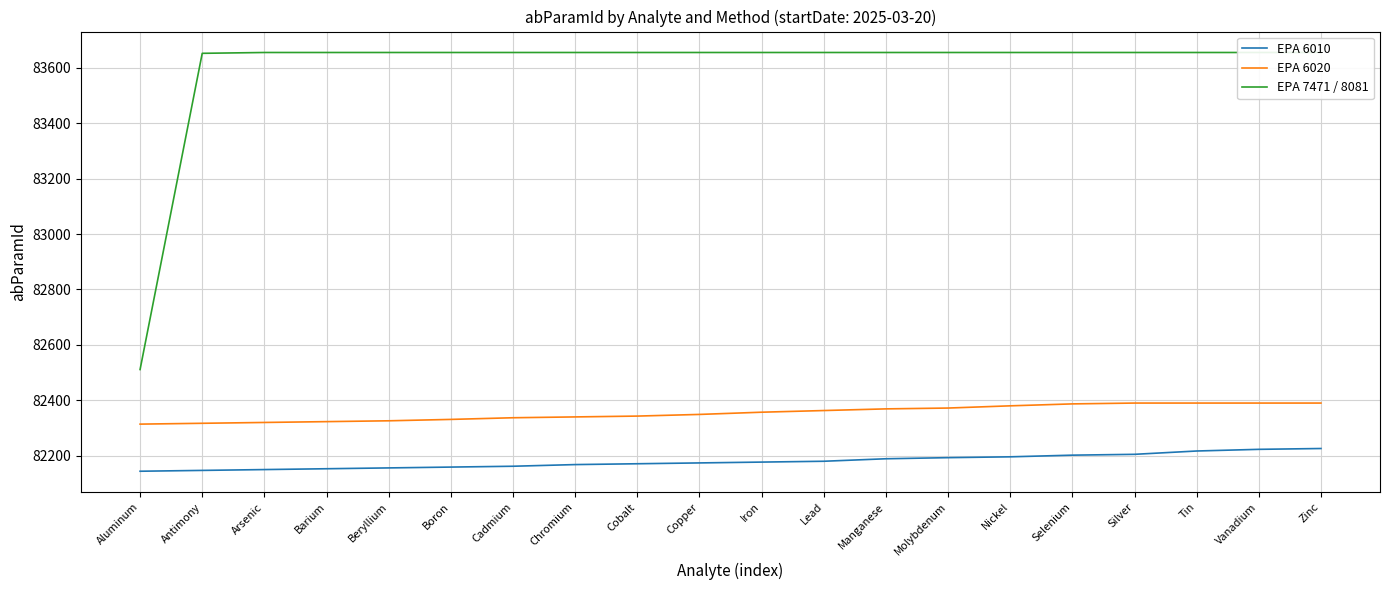

What is the greatest value displayed?

83655